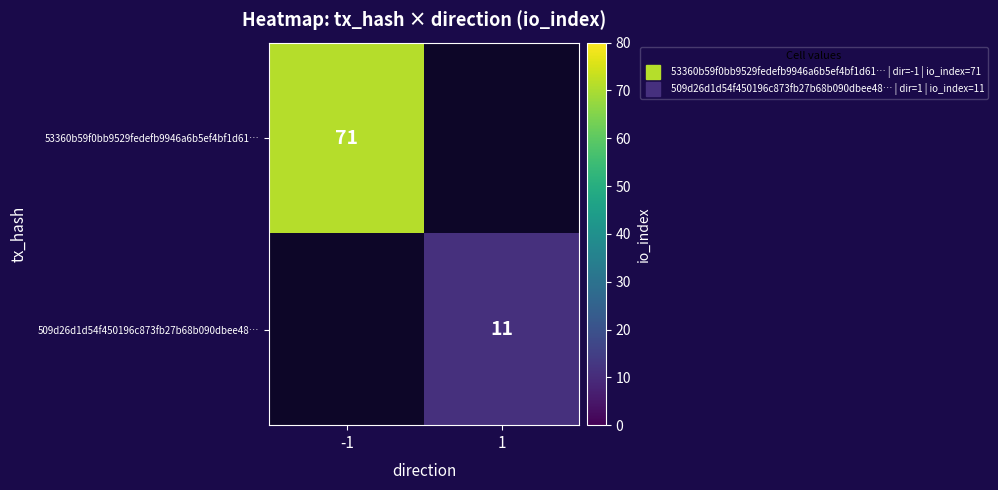

What is the minimum value shown in the chart?

11.0